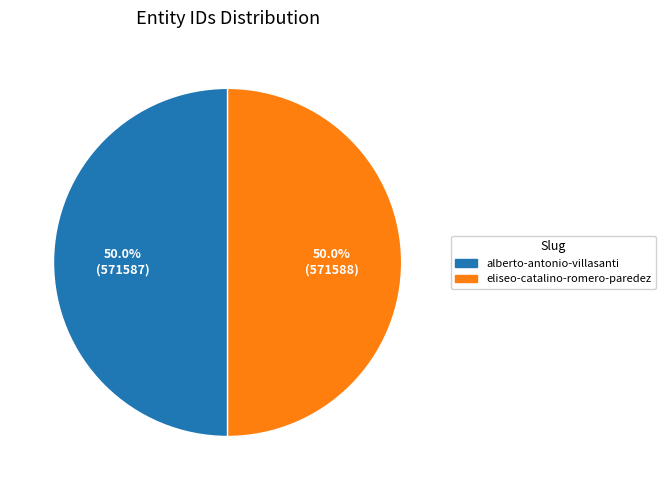

What is the ratio of the value at alberto-antonio-villasanti to the value at eliseo-catalino-romero-paredez?

1.0